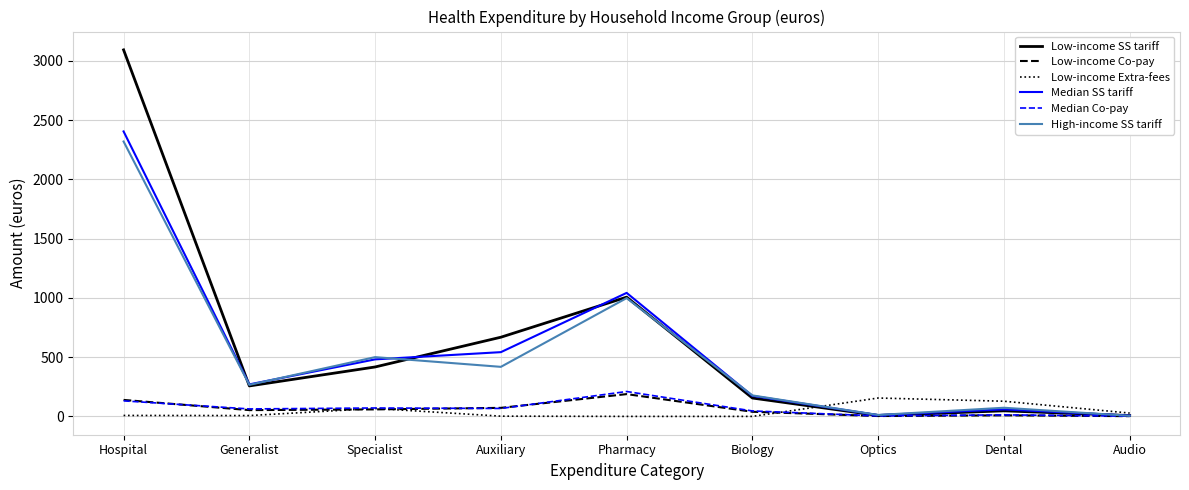

At which category does Low-income SS tariff reach its first local valley?

Generalist